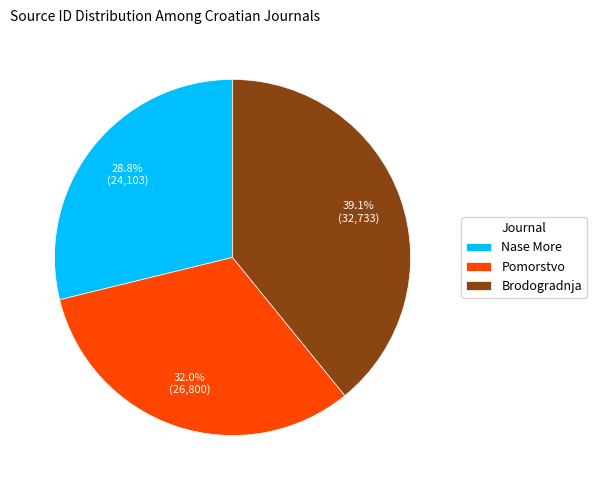

To the nearest percent, what is the difference between the Brodogradnja and Pomorstvo slice percentages?

7%